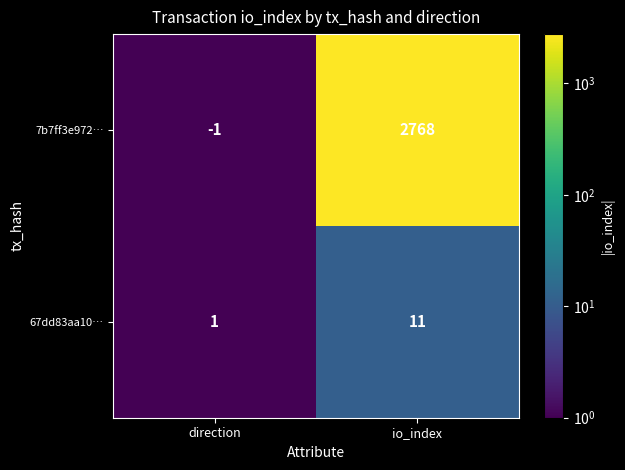

What is the greatest value displayed?

2768